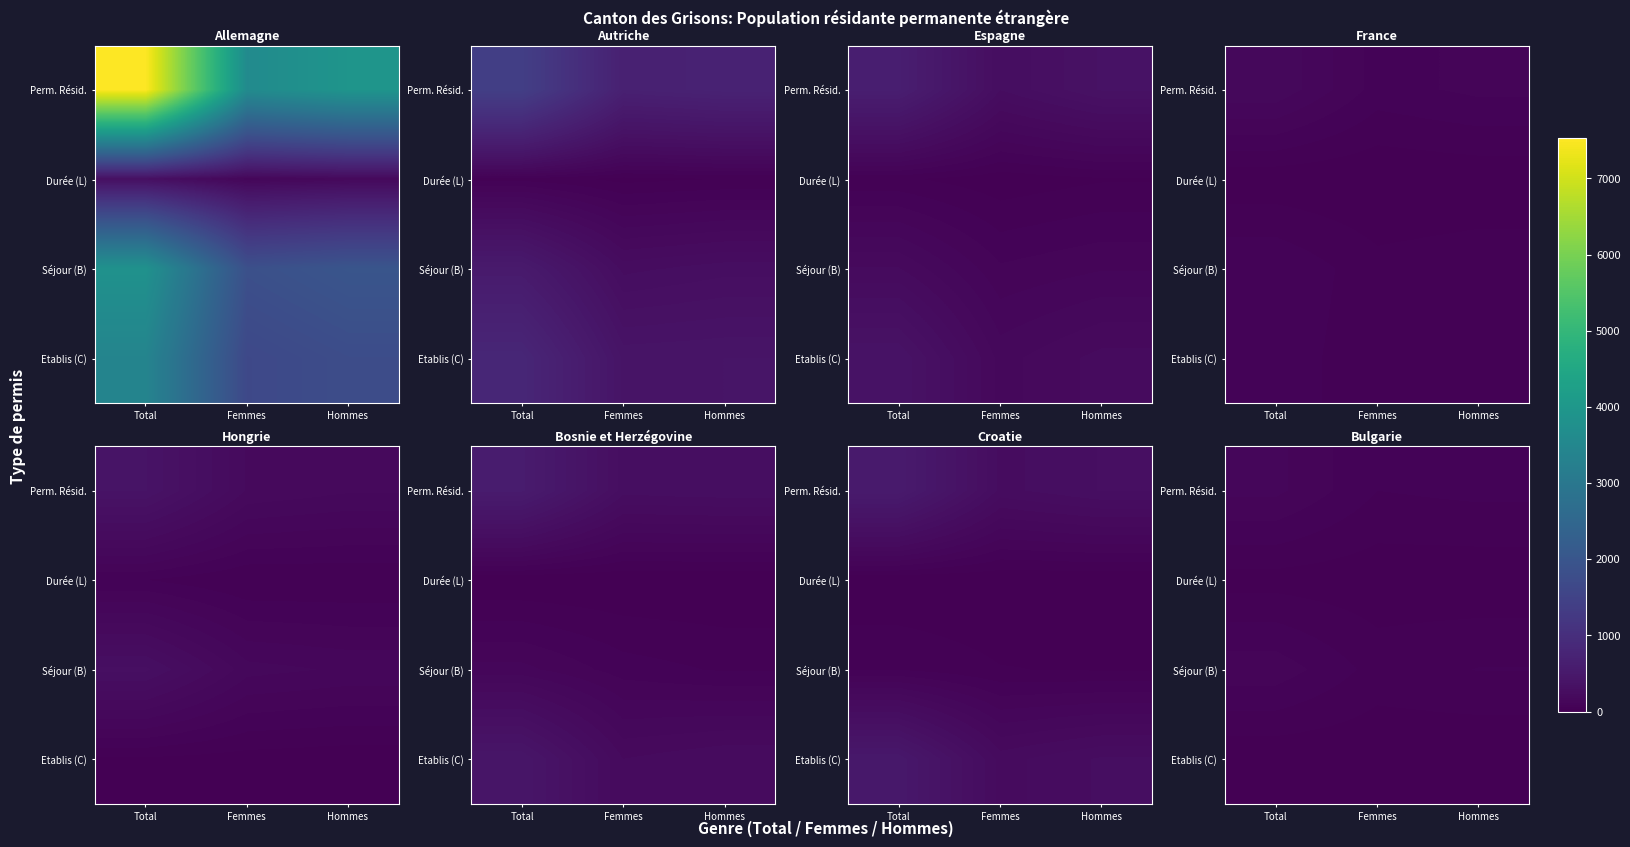

At Total, list the series in order from smallest to largest.

Etablis (C), Durée (L), Séjour (B), Perm. Résid.